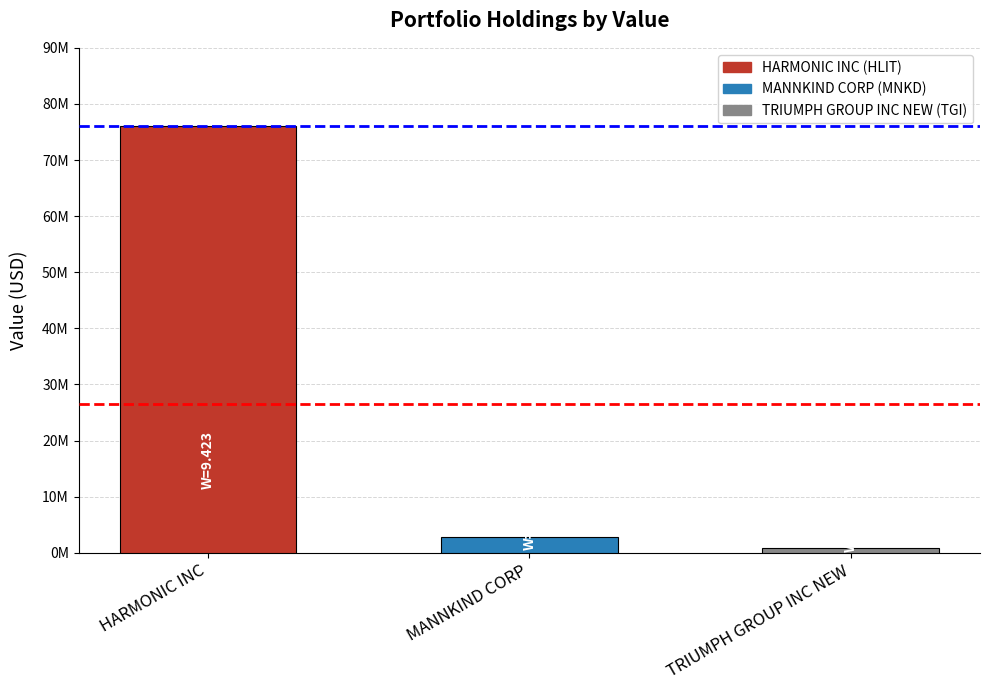

What is the difference between the values at MANNKIND CORP and TRIUMPH GROUP INC NEW?

1864000